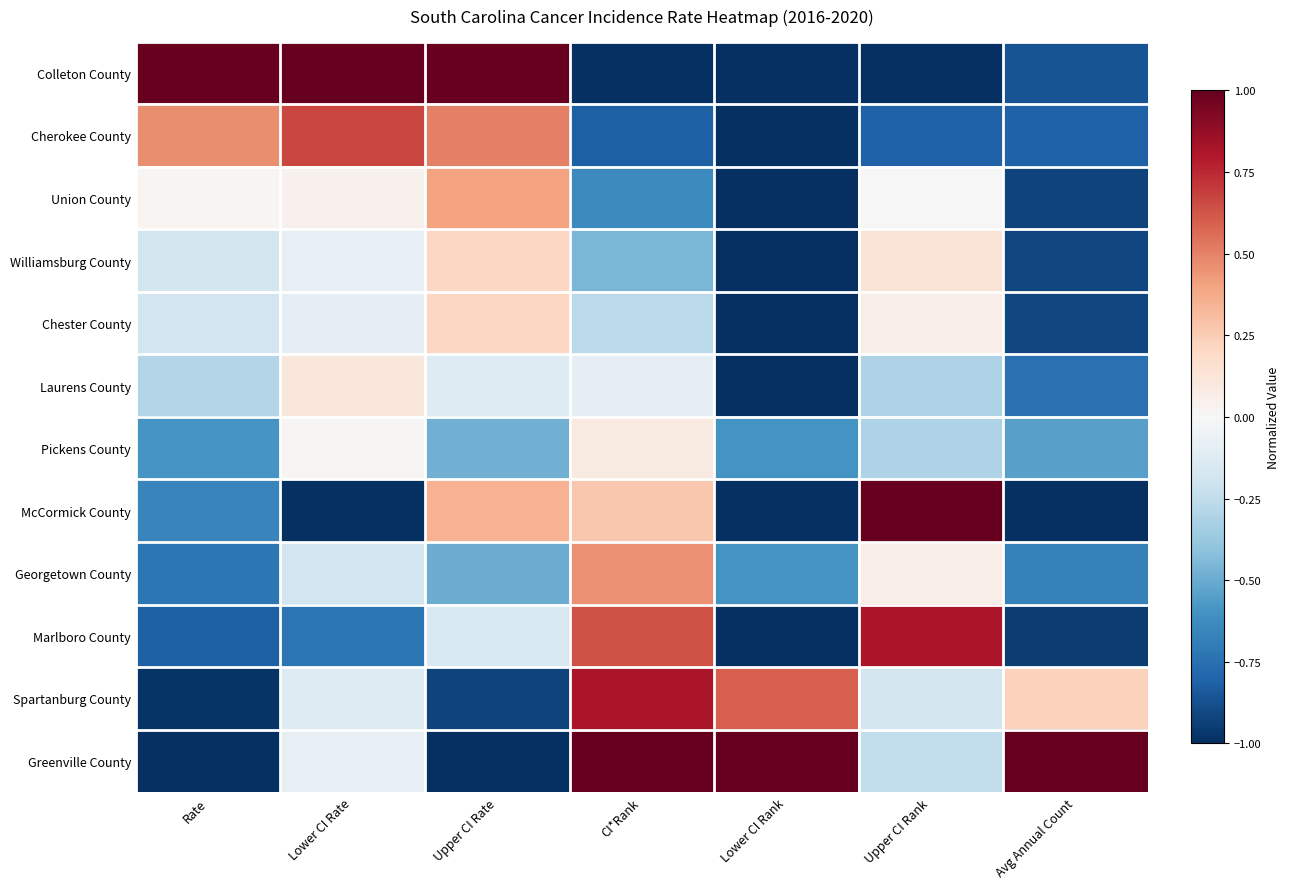

What is the minimum value shown in the chart?

-1.0